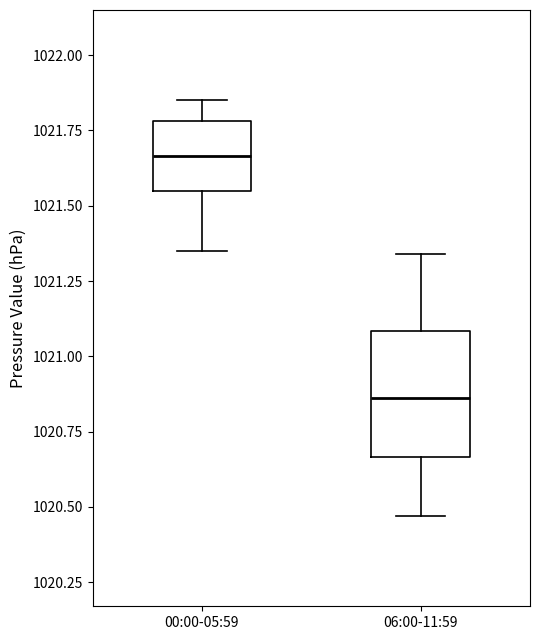

Reading left to right, transcribe this box plot: for each box, give where its median line is, the range the box spans, and where its two whiskers end, as read against the y-axis. The values are not printed on the chart, so give them approximately, as read against the axis.

00:00-05:59: median 1021.65, box 1021.55 to 1021.80, whiskers 1021.35 to 1021.85
06:00-11:59: median 1020.85, box 1020.65 to 1021.10, whiskers 1020.45 to 1021.35